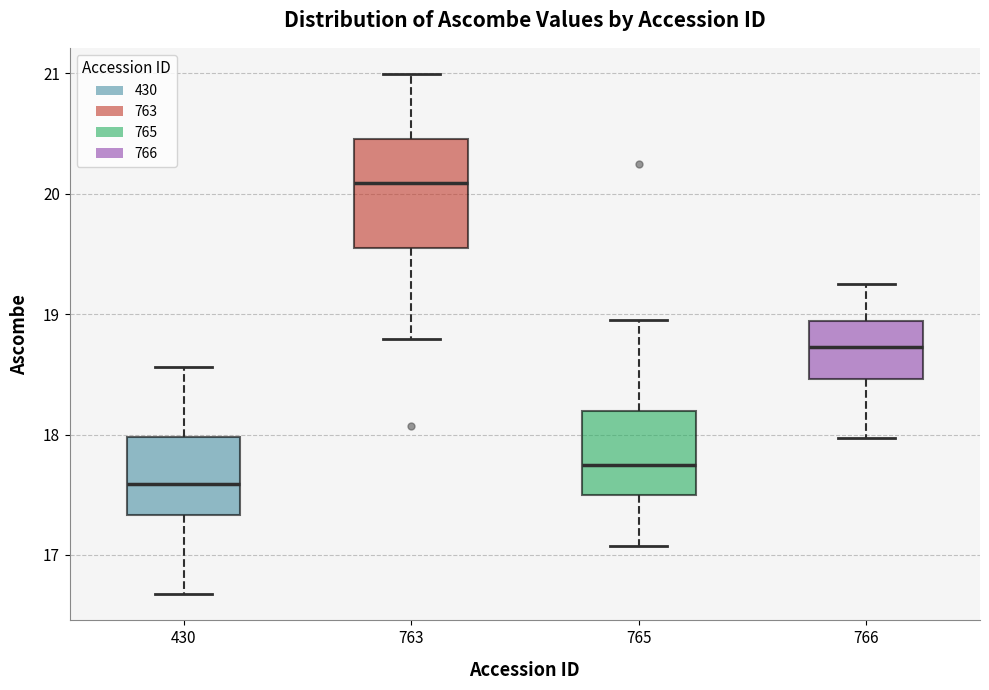

Which box's median line is the lowest?

430